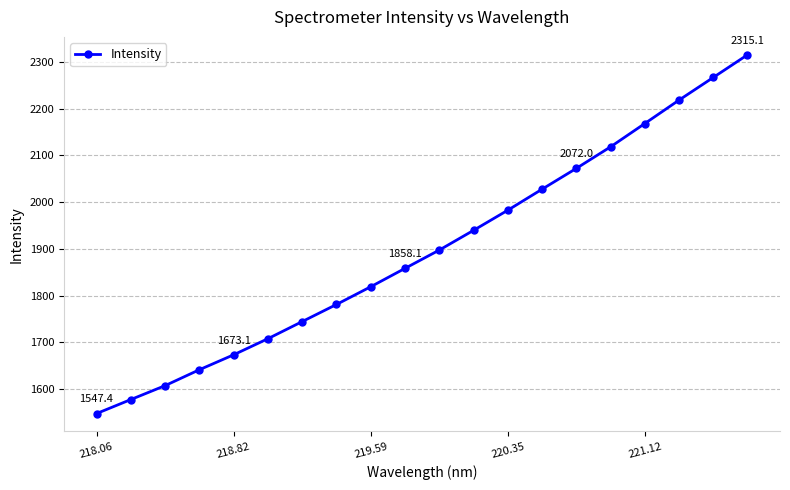

What is the value of the 2nd point from the left?

1577.3